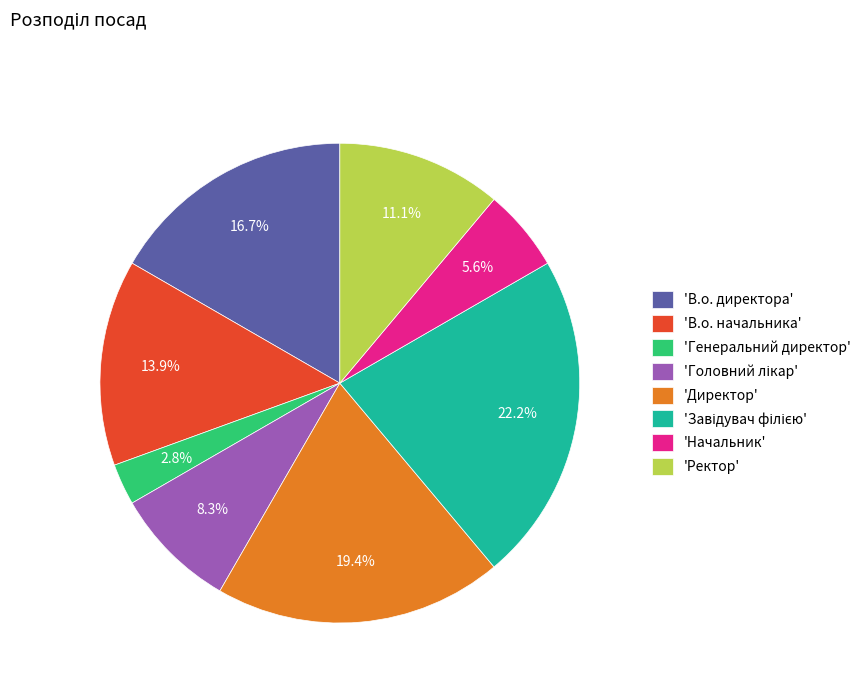

Which slice is the smallest?

'Генеральний директор'